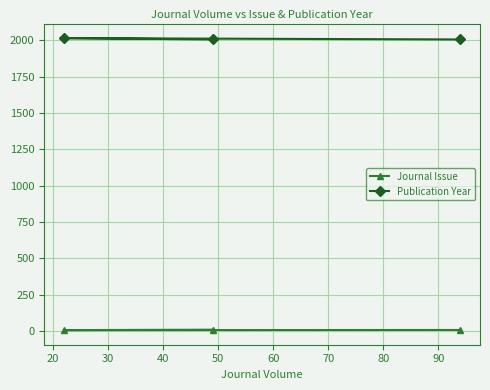

List the series in order of their peak value, lowest first.

Journal Issue, Publication Year